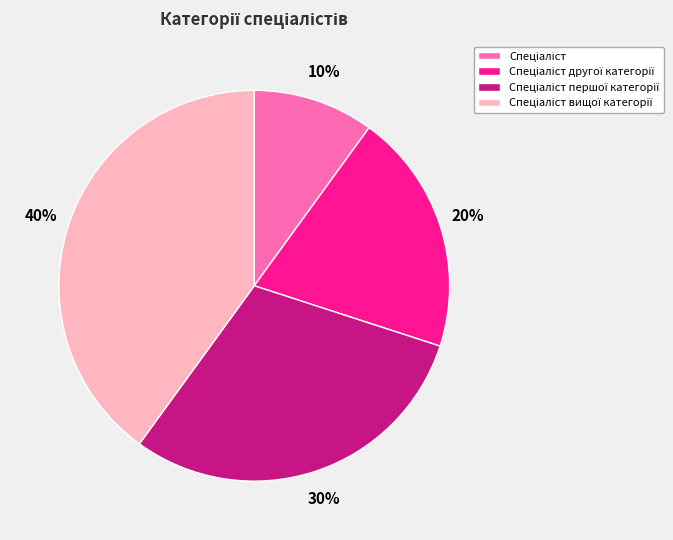

Is there any slice that represents more than half of the pie?

No